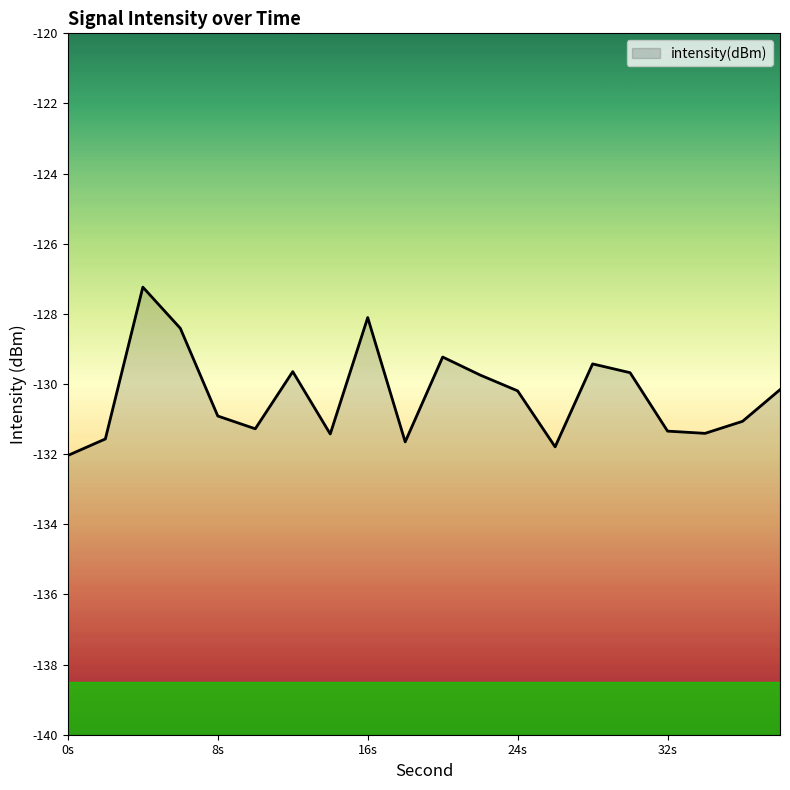

What is the value of the 14th point from the left?

-131.8